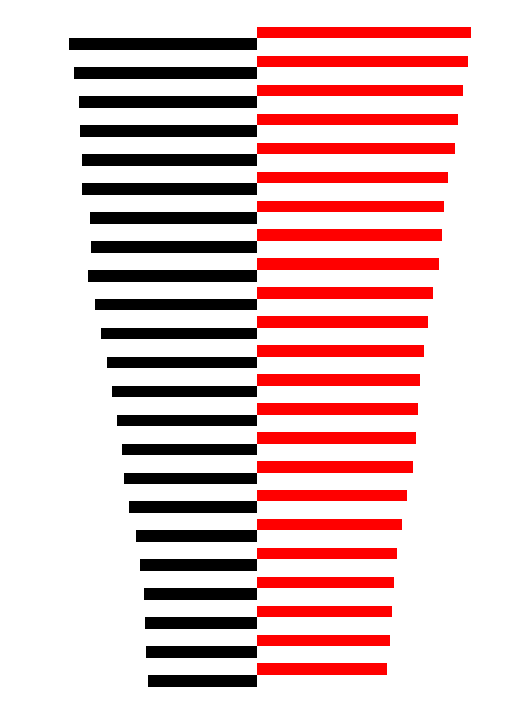

How many bars are there in each group?

2